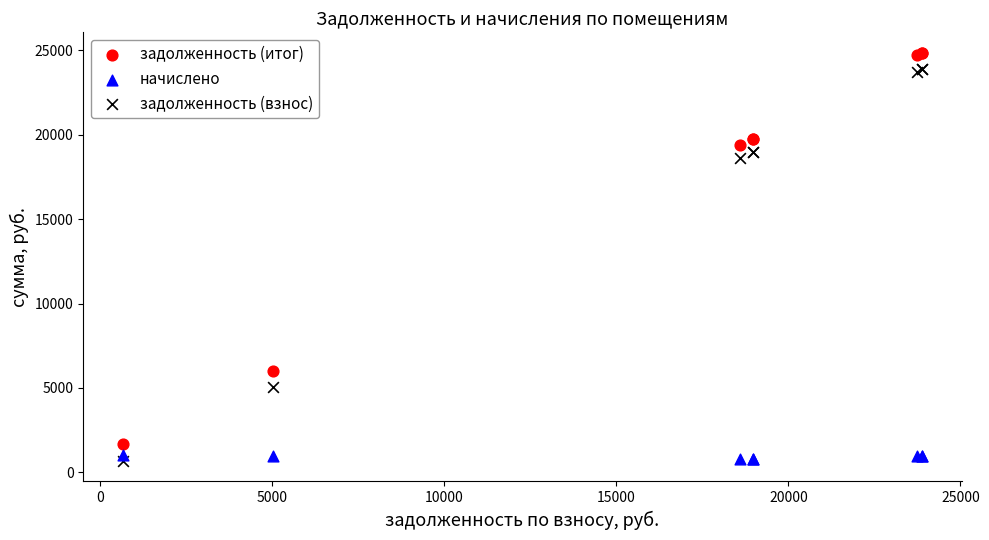

What are all the series names shown in the legend?

задолженность (итог), начислено, задолженность (взнос)